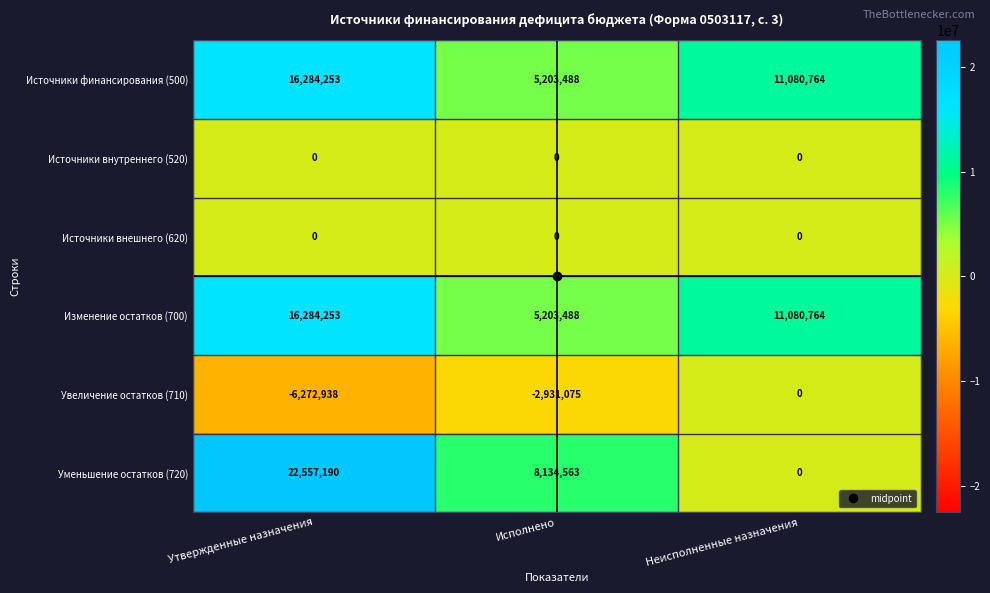

Which series has the largest range (max minus min)?

Уменьшение остатков (720)